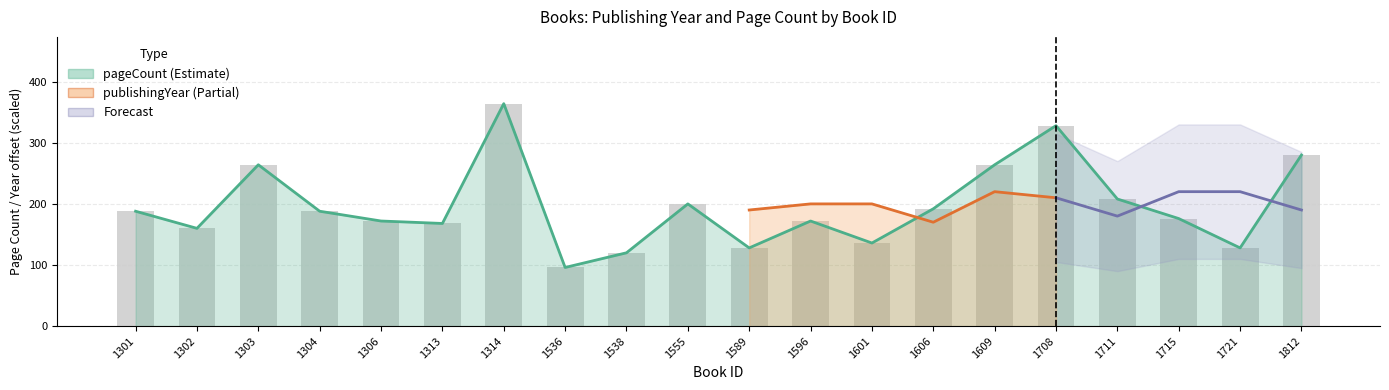

Rank the categories by value from lowest to highest.

1536, 1538, 1589, 1721, 1601, 1302, 1313, 1306, 1596, 1715, 1301, 1304, 1606, 1555, 1711, 1303, 1609, 1812, 1708, 1314